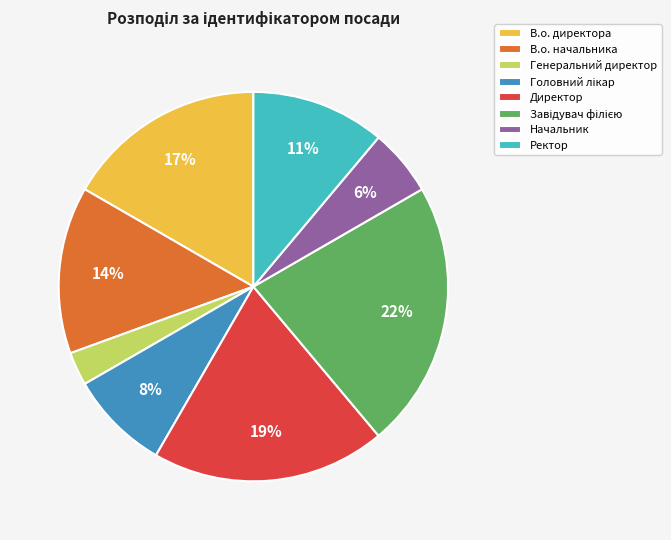

Is the sum of Генеральний директор and Начальник greater than half?

No